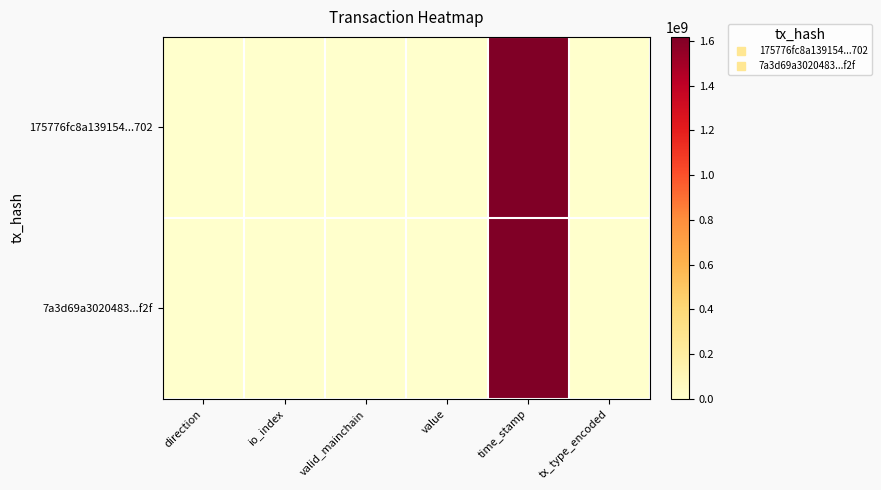

Which series has the widest spread of values?

175776fc8a139154...702